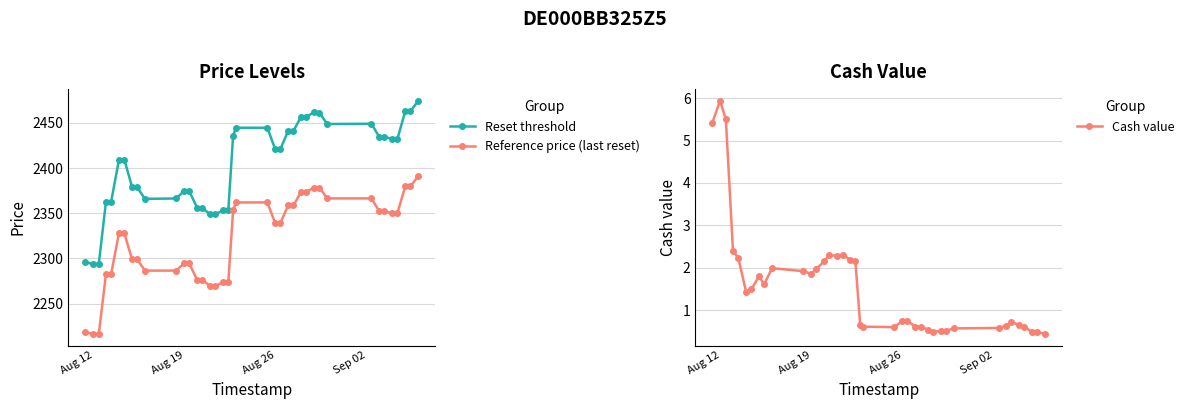

What is the maximum value for Reference price (last reset)?

2391.0